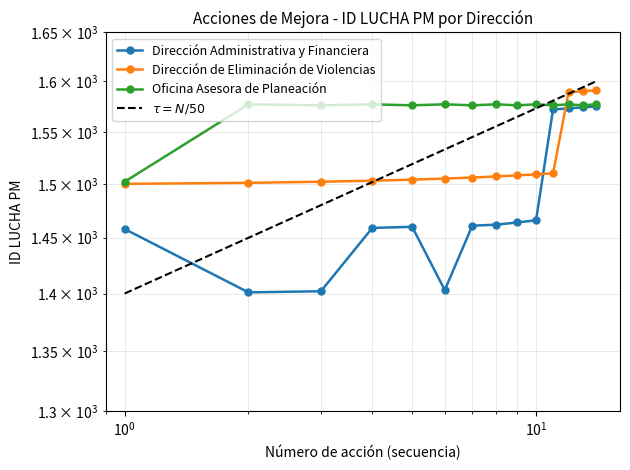

Which category has the highest value across all series?

14